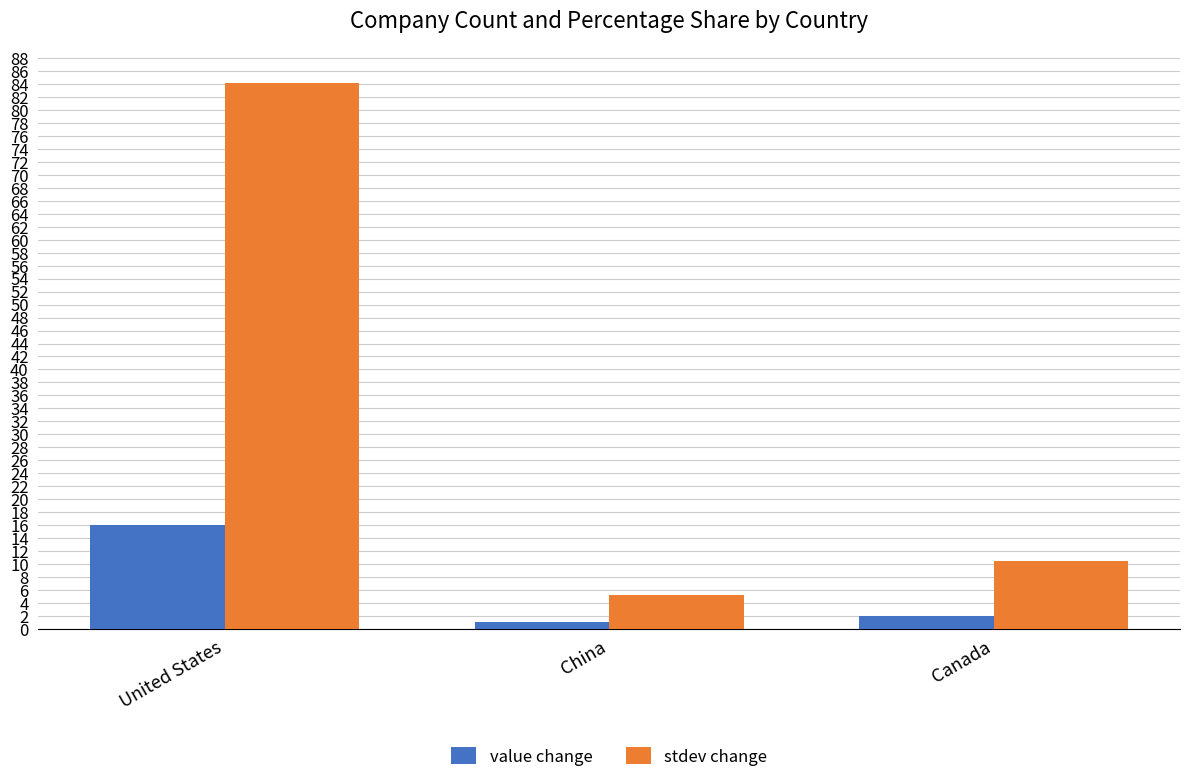

List the labels in order of stdev change value, smallest first.

China, Canada, United States